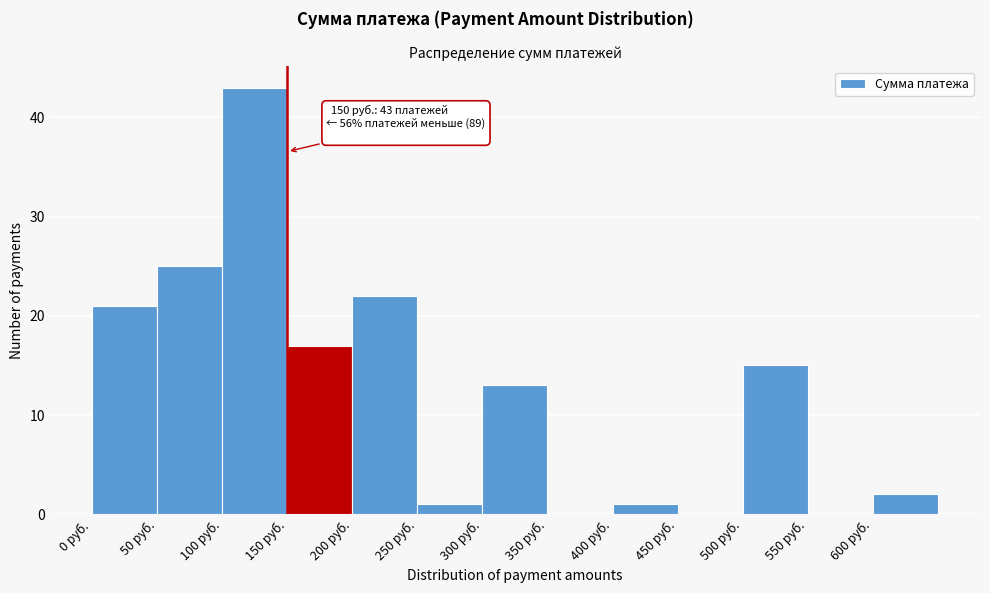

Which range on the x-axis has the tallest bar?

100 to 150